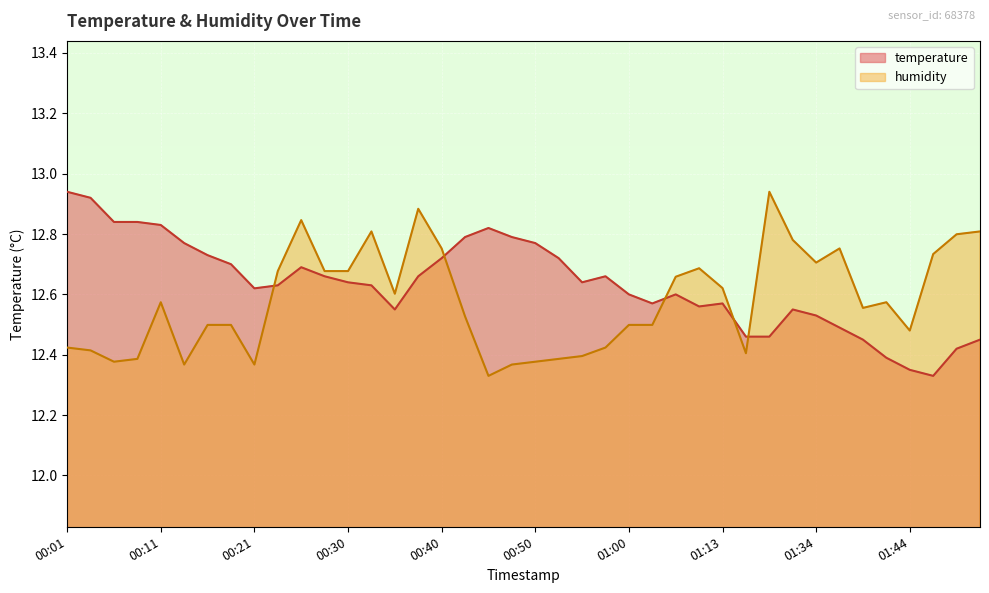

Which category has the lowest value in the humidity series?

00:45